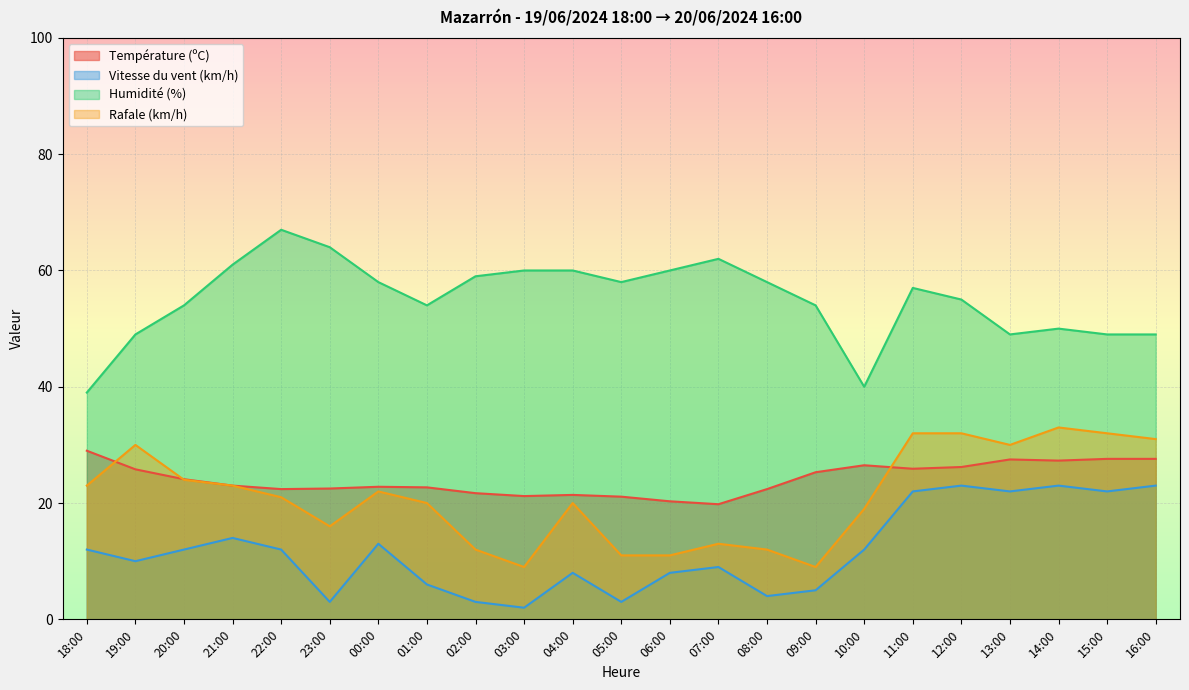

At 19:00, list the series in order from smallest to largest.

Vitesse du vent (km/h), Température (ºC), Rafale (km/h), Humidité (%)